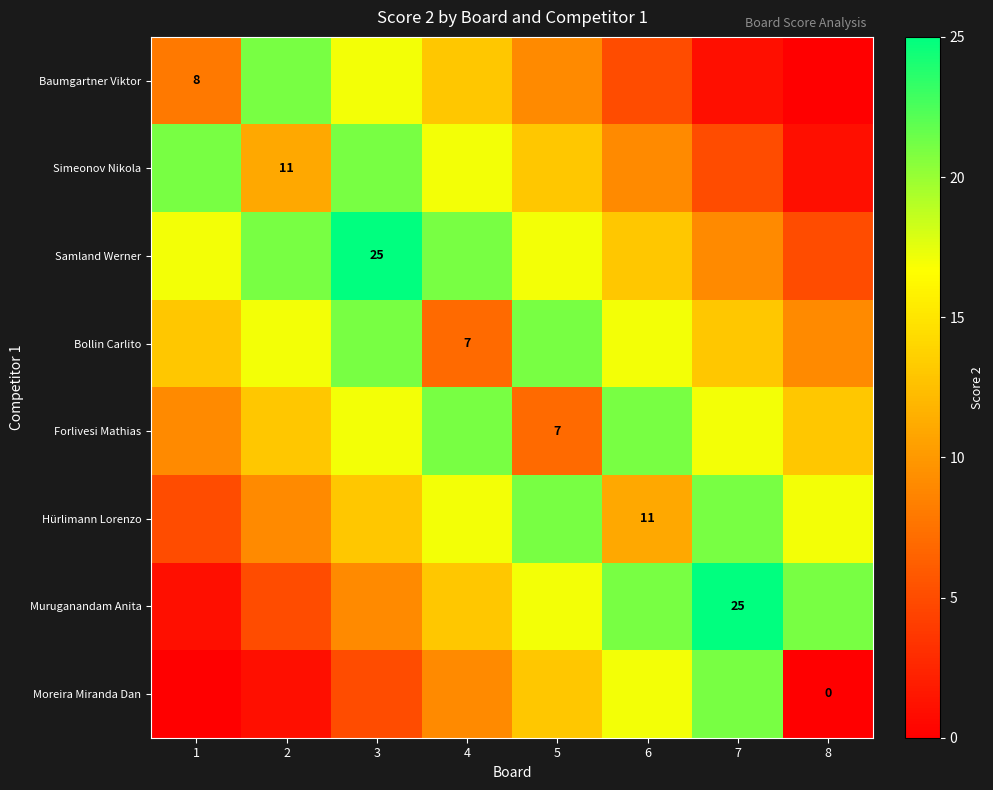

What is the greatest value displayed?

25